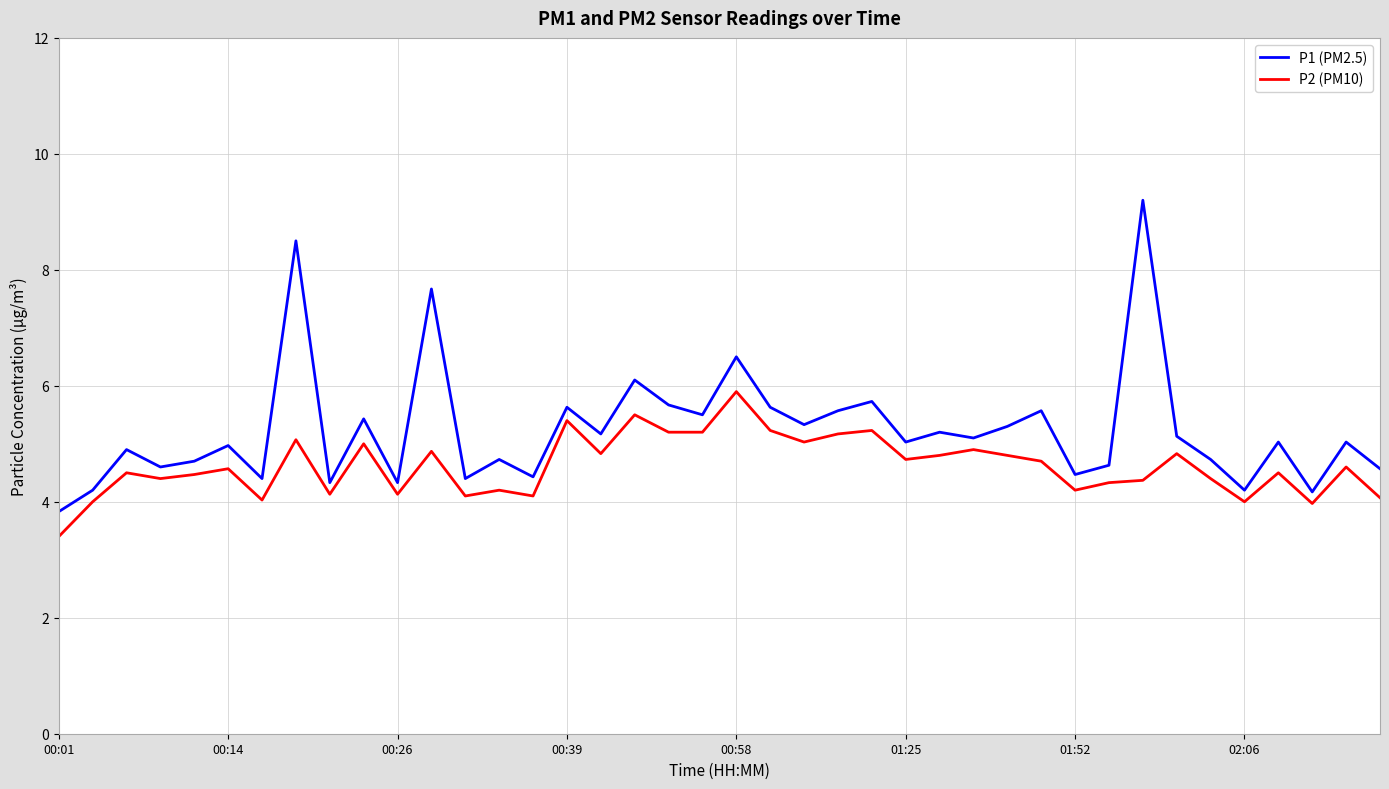

What is the difference between the maximum and minimum values in the P1 (PM2.5) series?

5.4